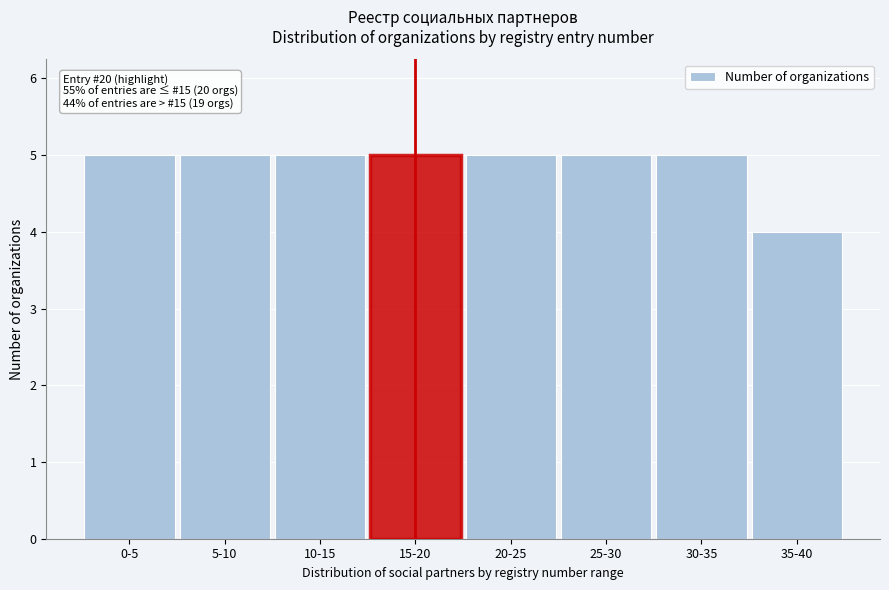

Reading left to right, list all the values displayed in this chart.

5	5	5	5	5	5	5	4